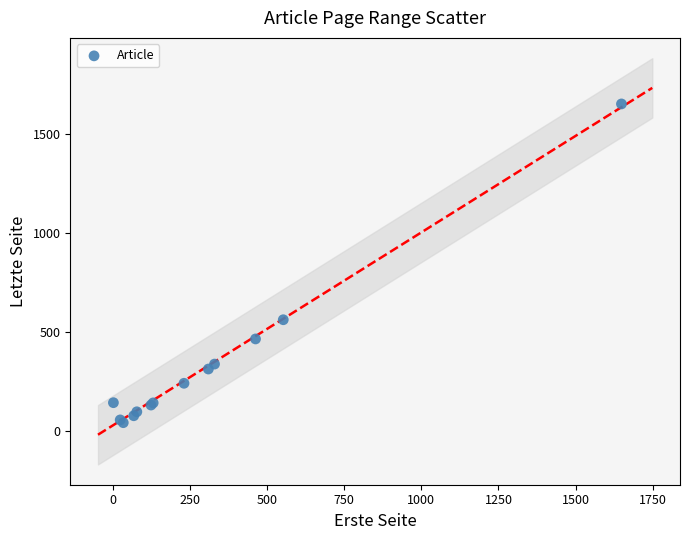

What Y value in the scatter plot is closest to 845?

560